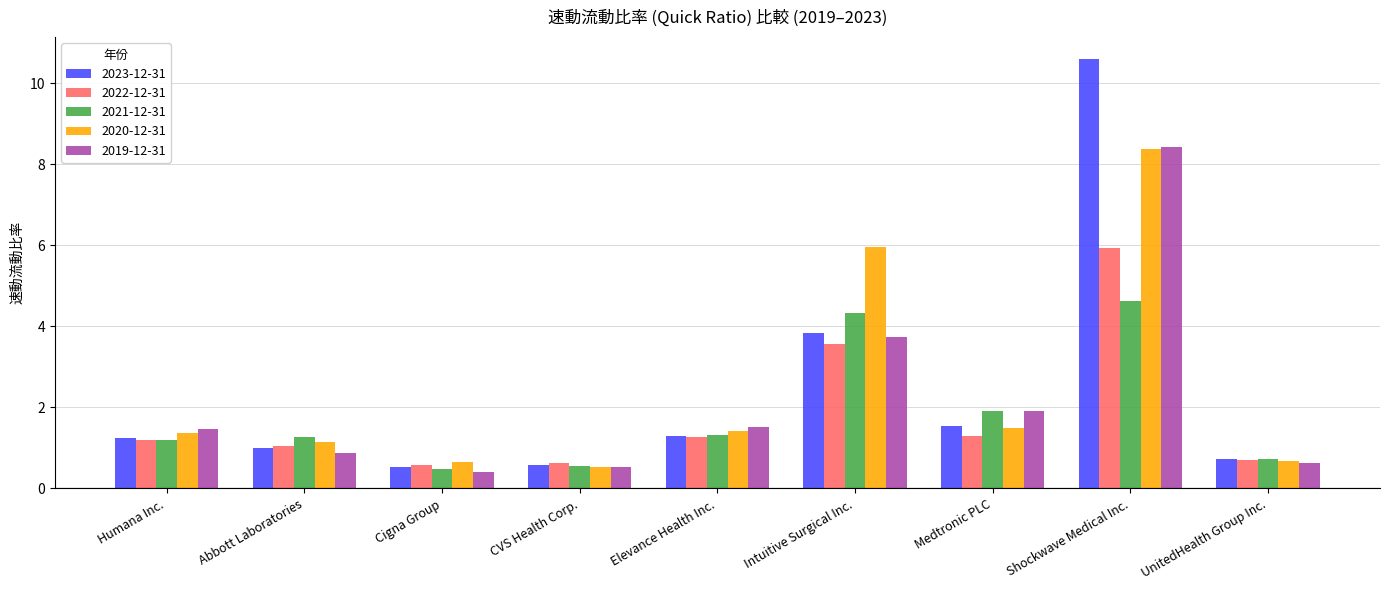

What is the difference between the highest and lowest values at Humana Inc.?

0.3